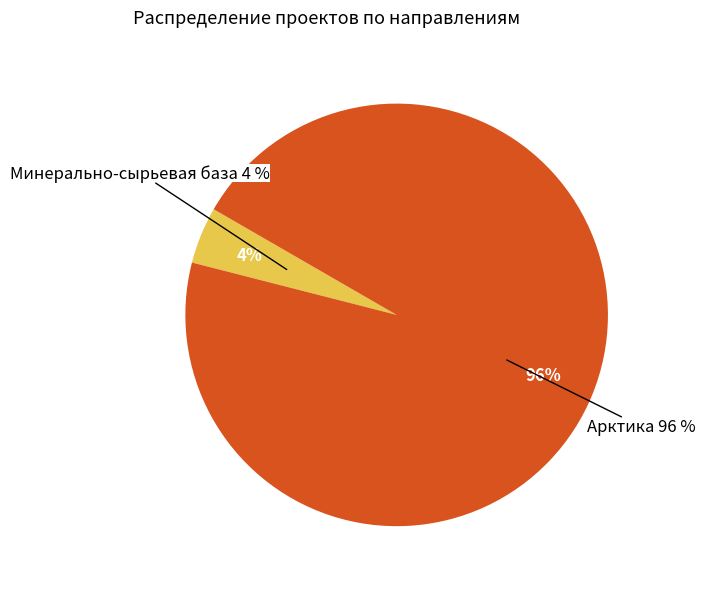

To the nearest percent, what is the average slice percentage?

50%